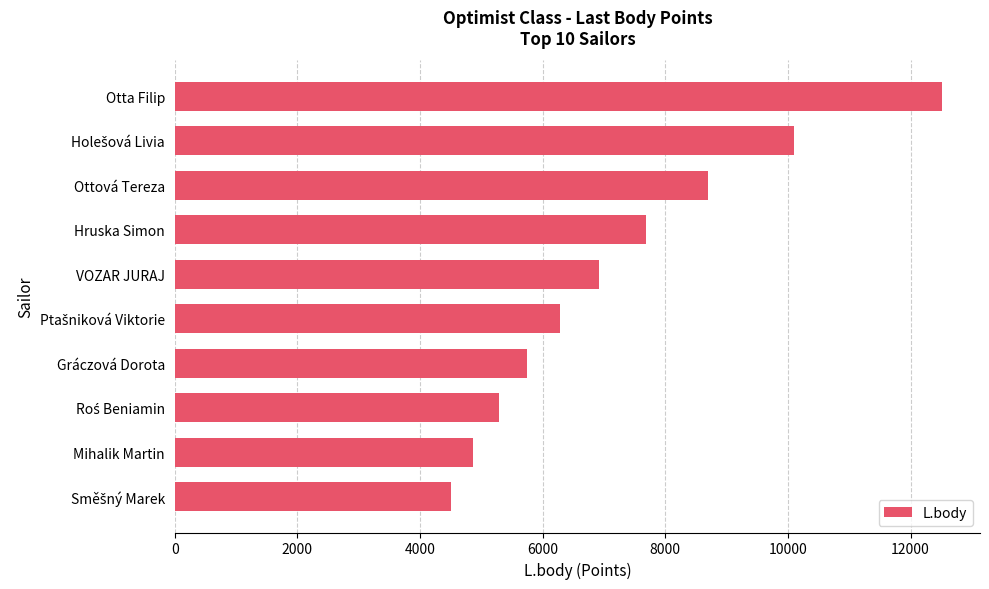

True or false: the data shows 13929 at Ottová Tereza.

False